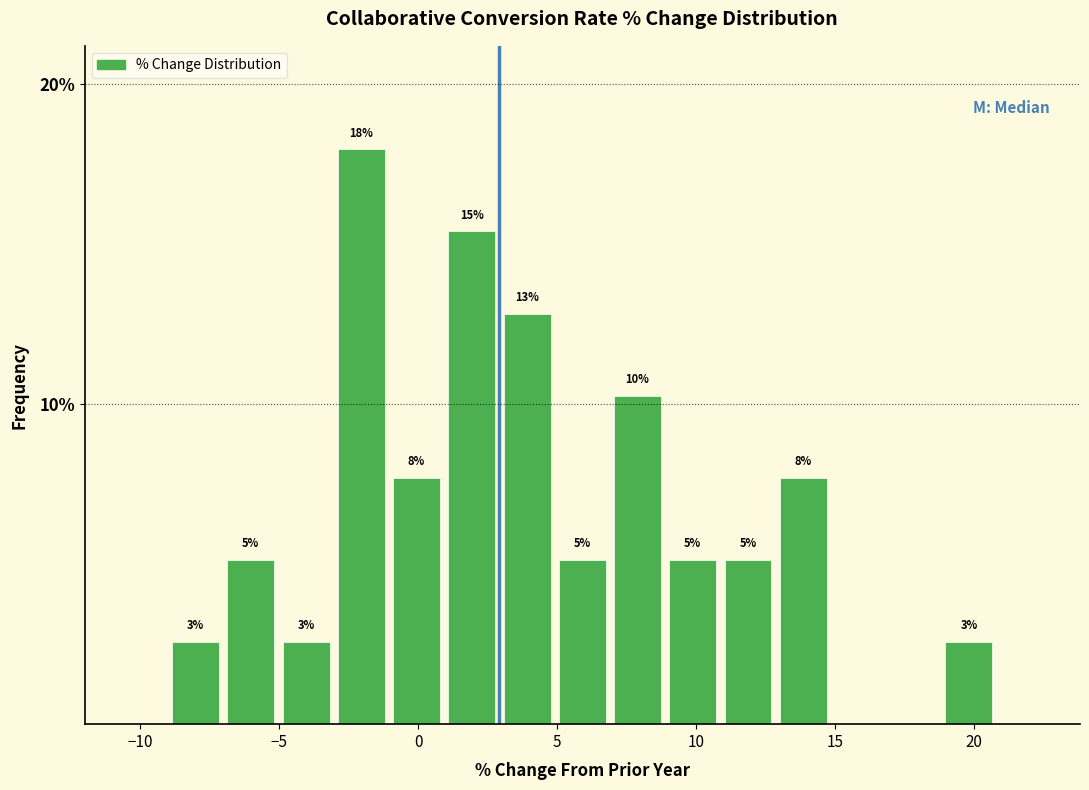

Around what value on the x-axis is the tallest bar? Give the approximate position of its centre, as read against the axis.

-2.0